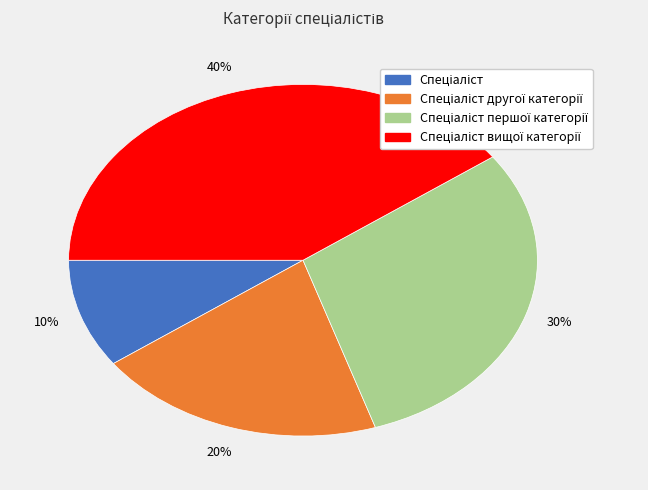

Is there any slice that represents more than half of the pie?

No